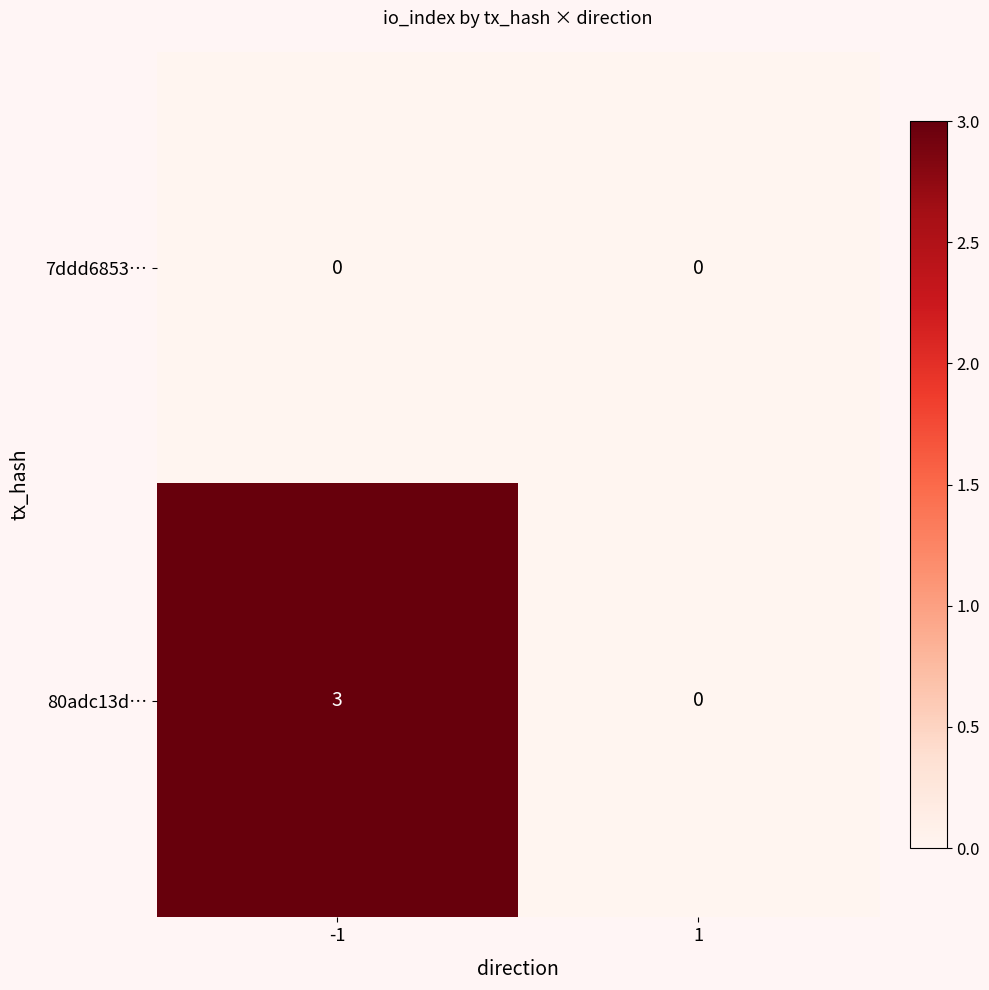

Rank the series at -1 from lowest to highest value.

7ddd6853…, 80adc13d…